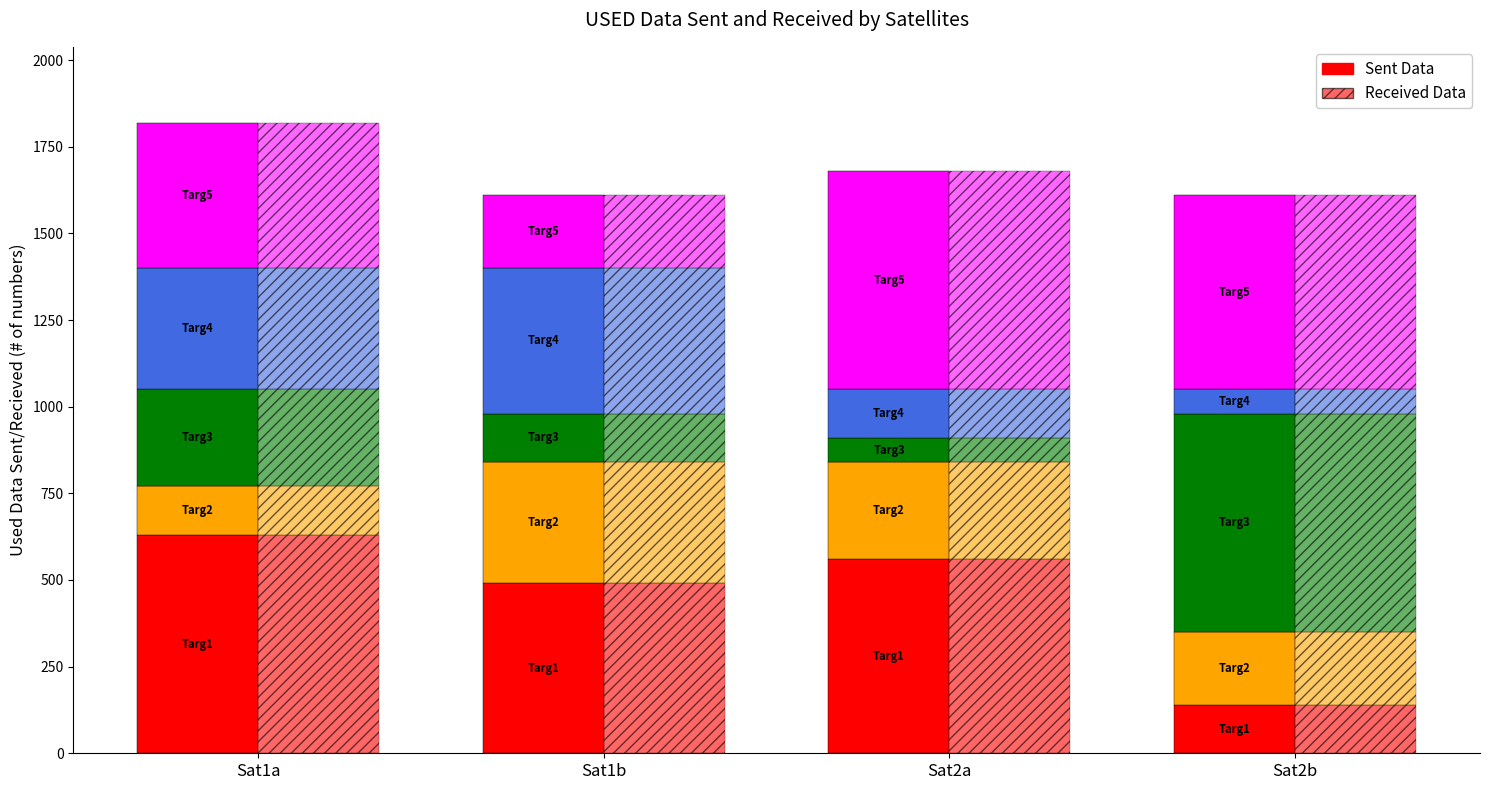

Which category has the highest value across all series?

Sat1a